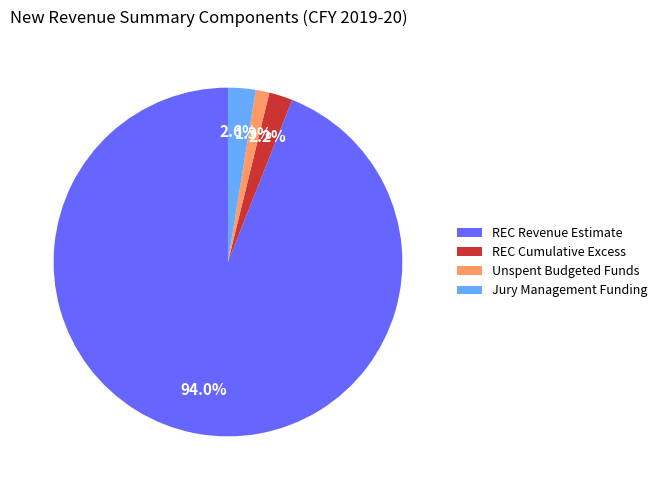

What is the majority slice?

REC Revenue Estimate